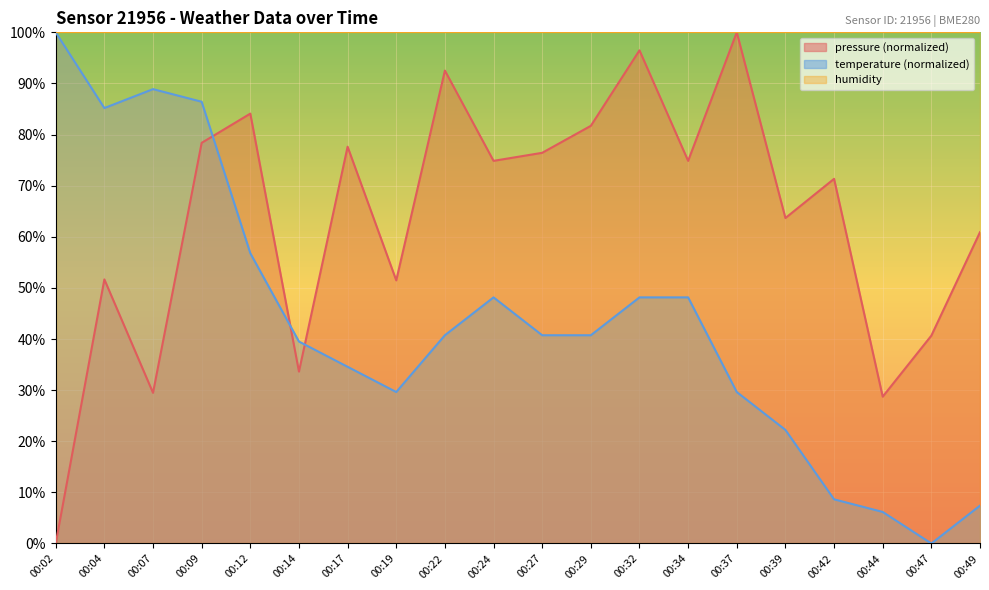

Which series has the widest spread of values?

pressure